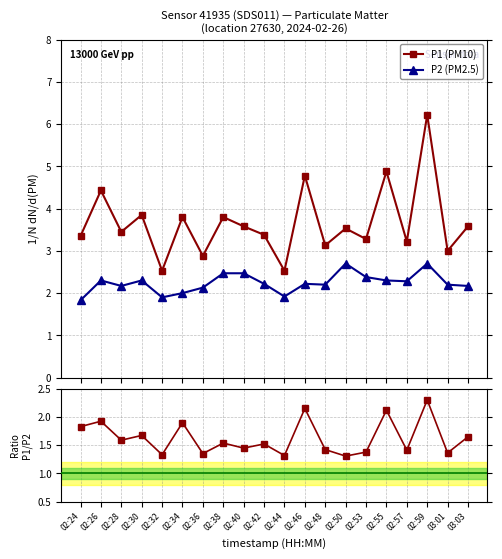

True or false: P2 (PM2.5) has more than 0 interior local peaks.

True